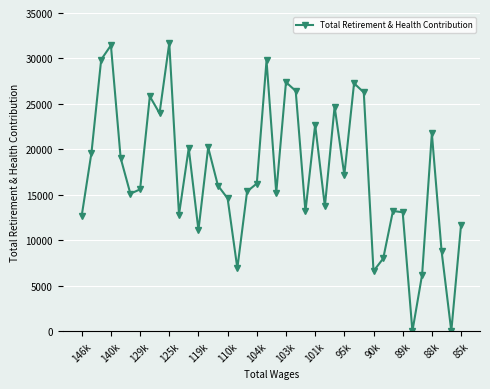

What is the maximum value shown in the chart?

31697